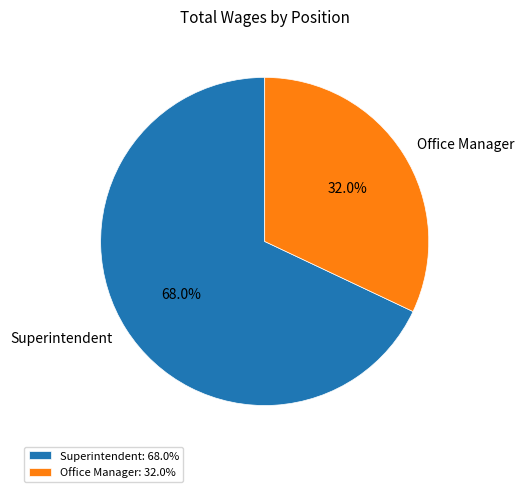

Rank the categories by value from highest to lowest.

Superintendent, Office Manager